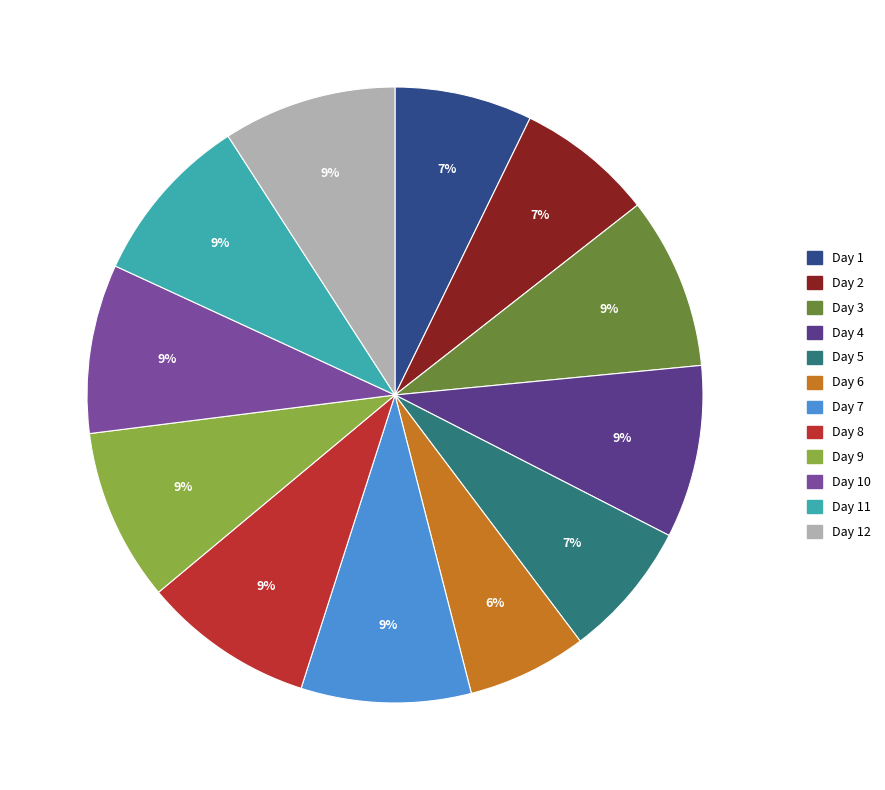

To the nearest percent, what is the combined percentage of Day 7 and Day 10?

18%